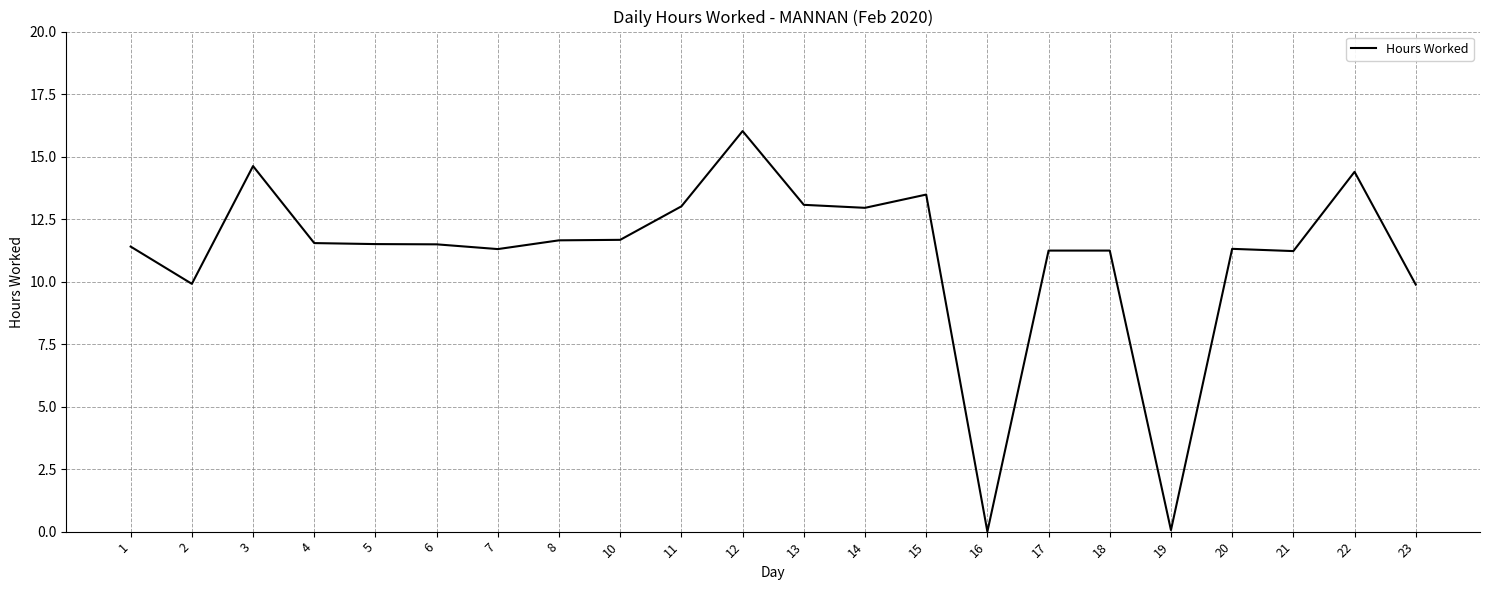

What is the difference between the values at 23 and 18?

1.4